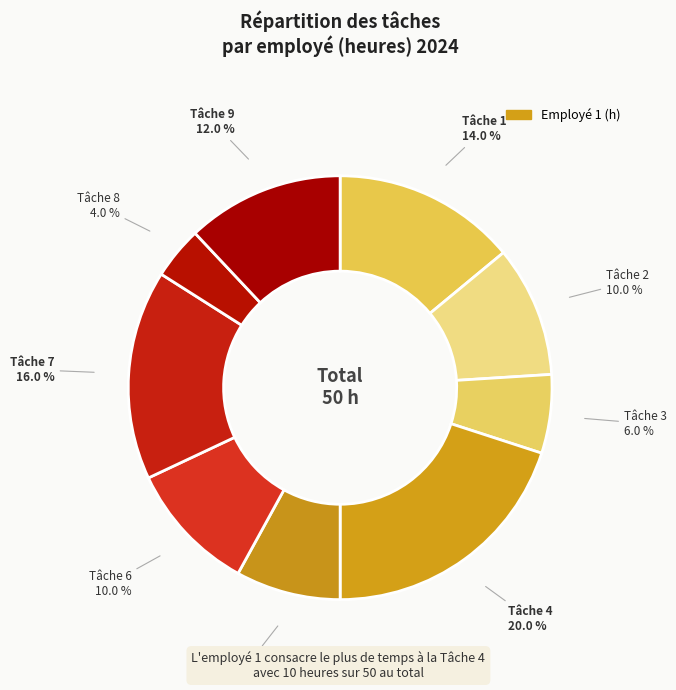

What is the largest slice in the pie chart?

Tâche 4